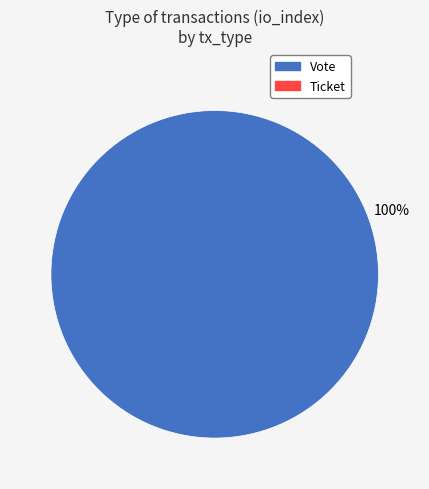

Is there any slice that represents more than half of the pie?

Yes